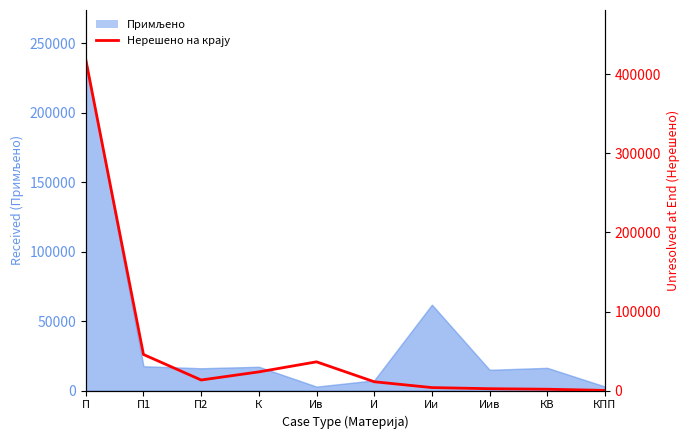

Reading left to right, extract all data points from this chart.

418400	45799	13548	23809	36513	11341	3965	2549	1884	405